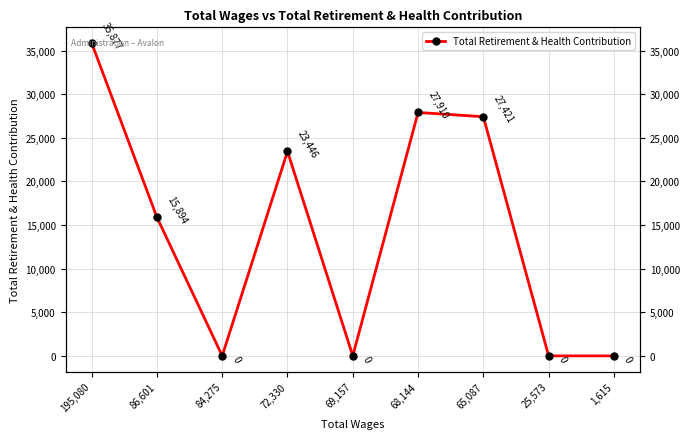

Where does the data first go above 15894?

195,080